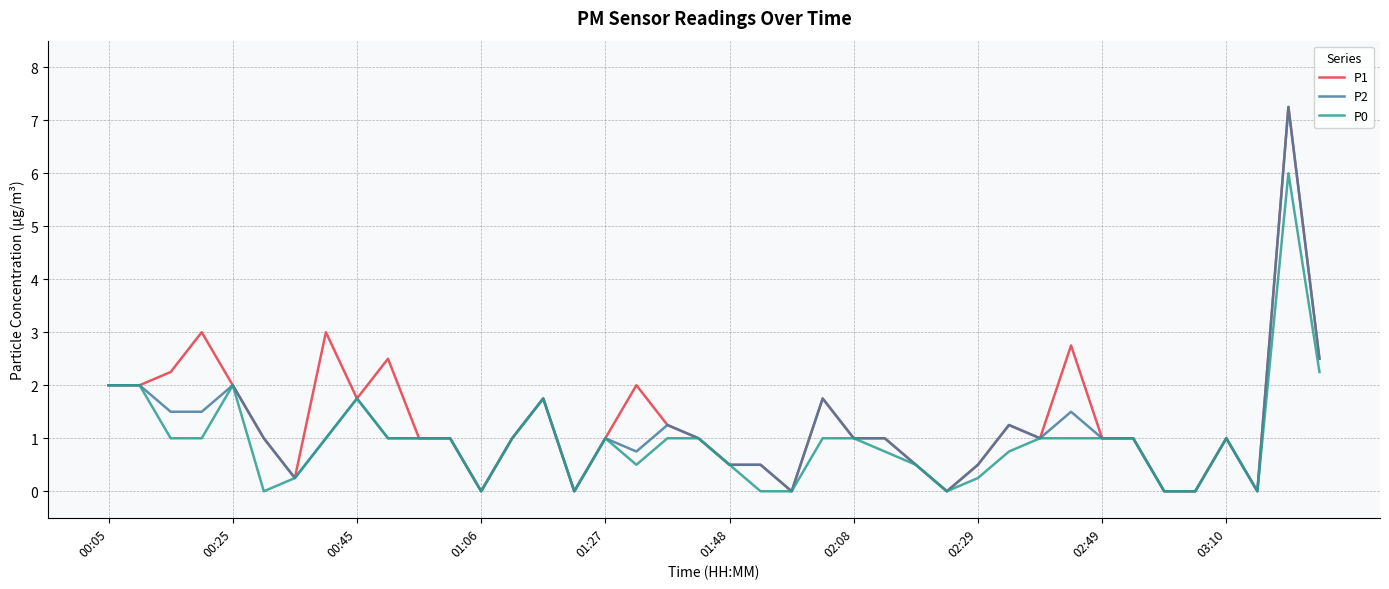

List the series in order of their overall mean, lowest first.

P0, P2, P1